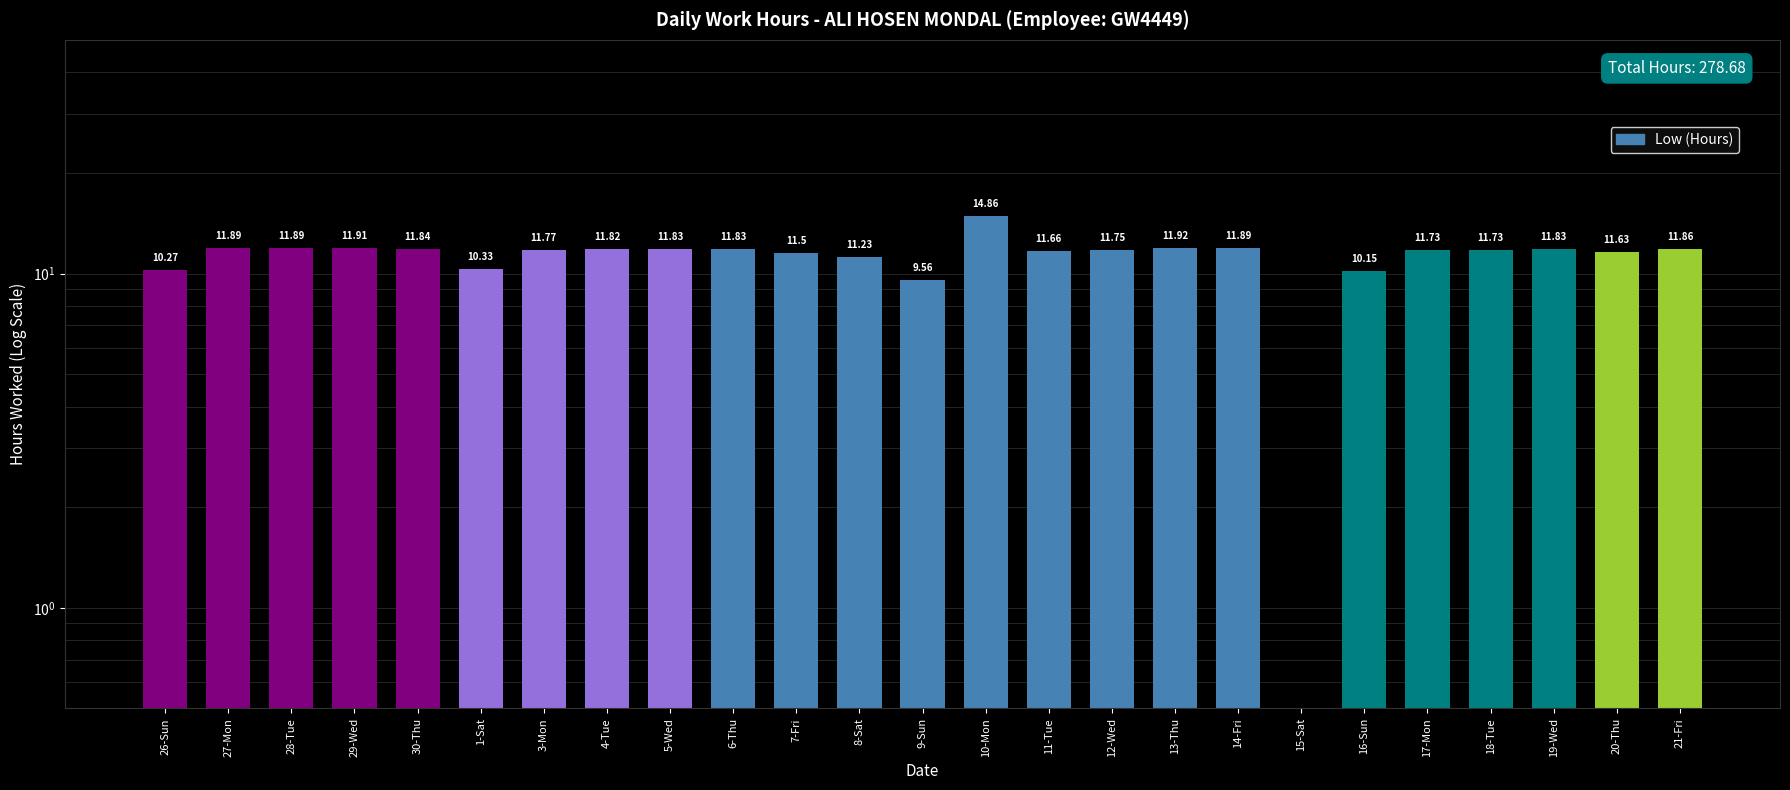

True or false: the data shows 7.0 at 30-Thu.

False